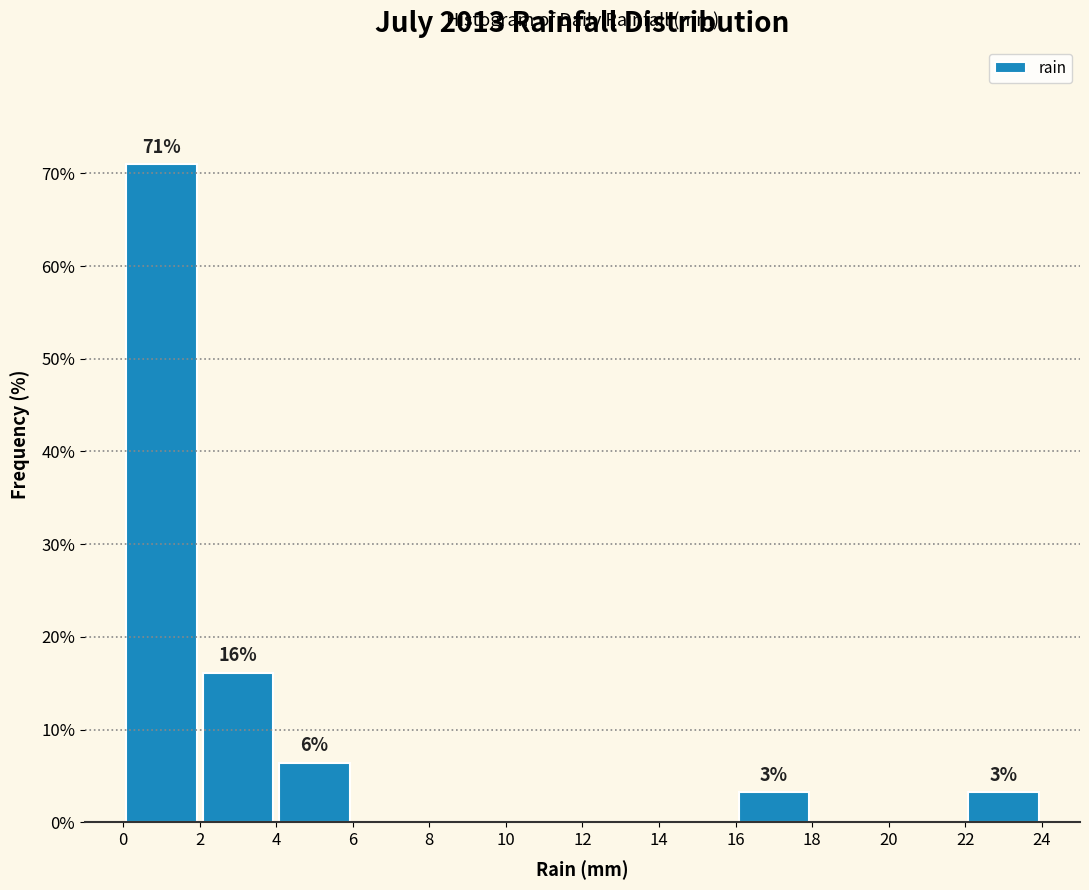

Which range on the x-axis has the tallest bar?

0 to 2